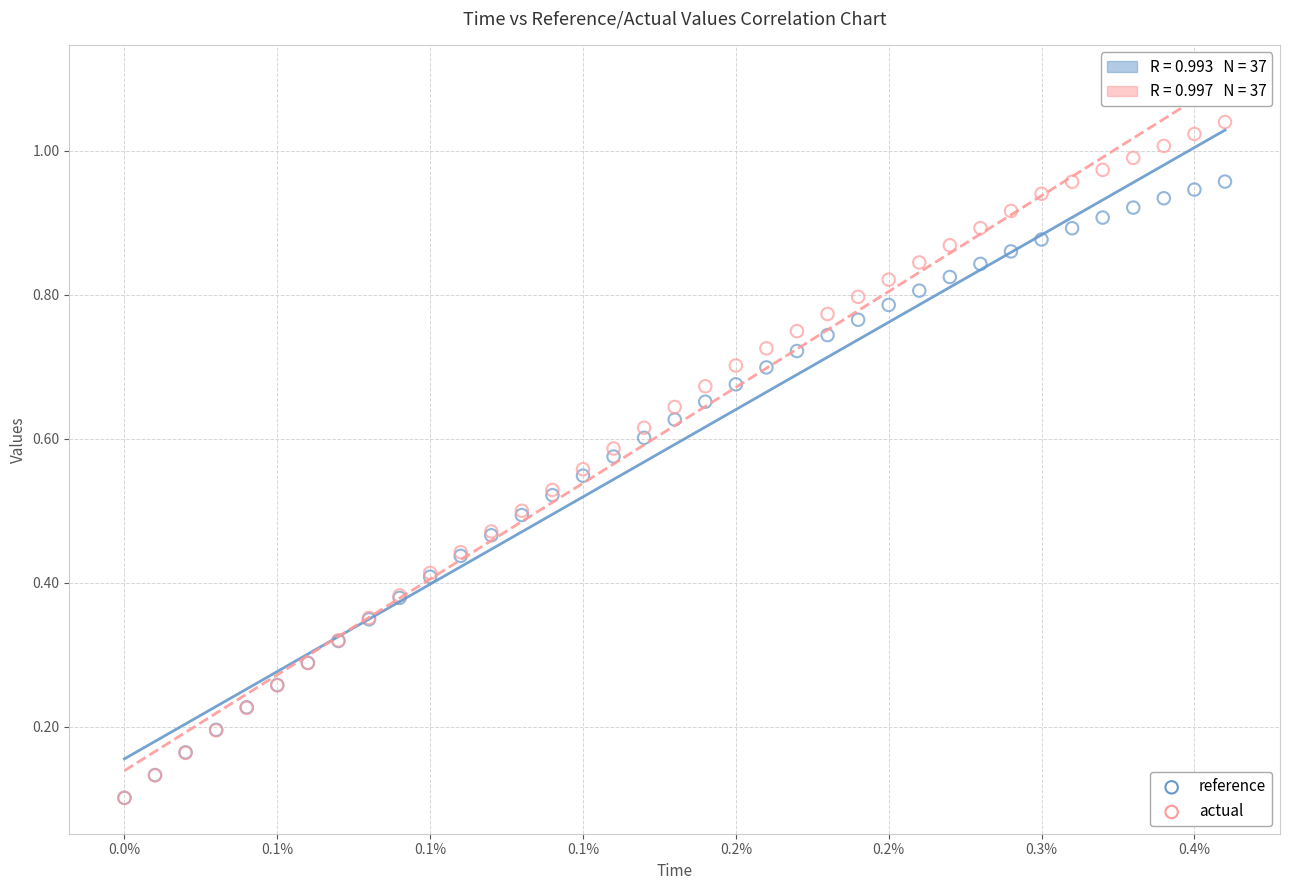

Which series contains the highest Y value?

actual